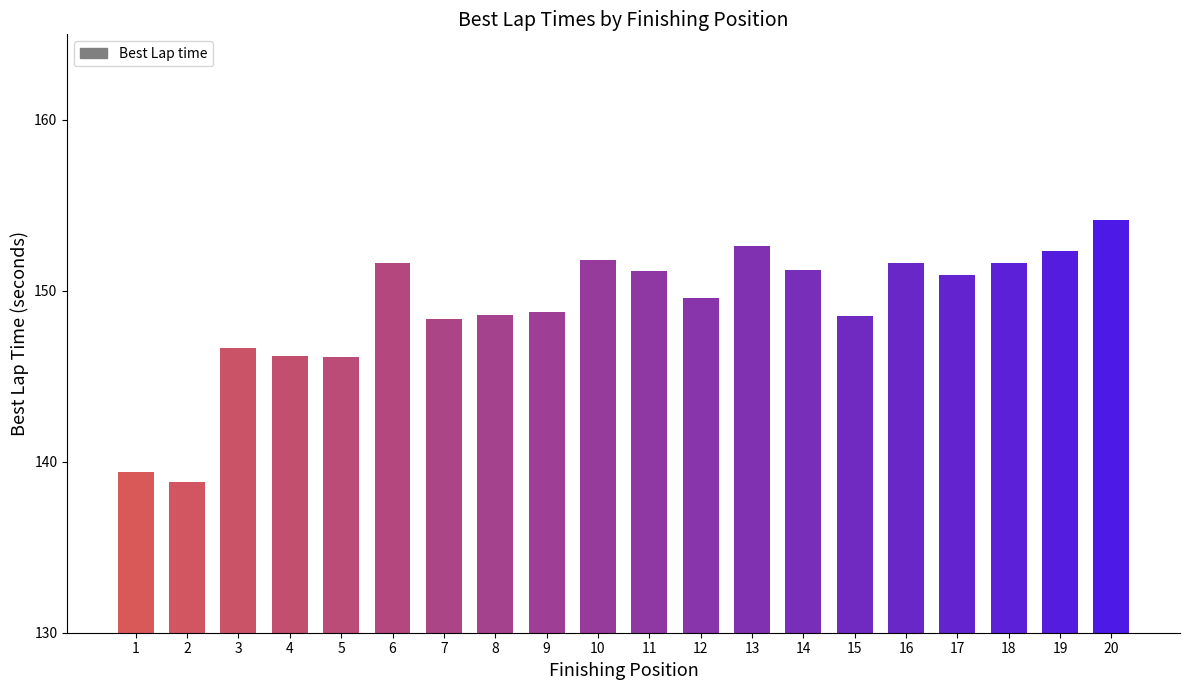

How many bars are there in total?

20